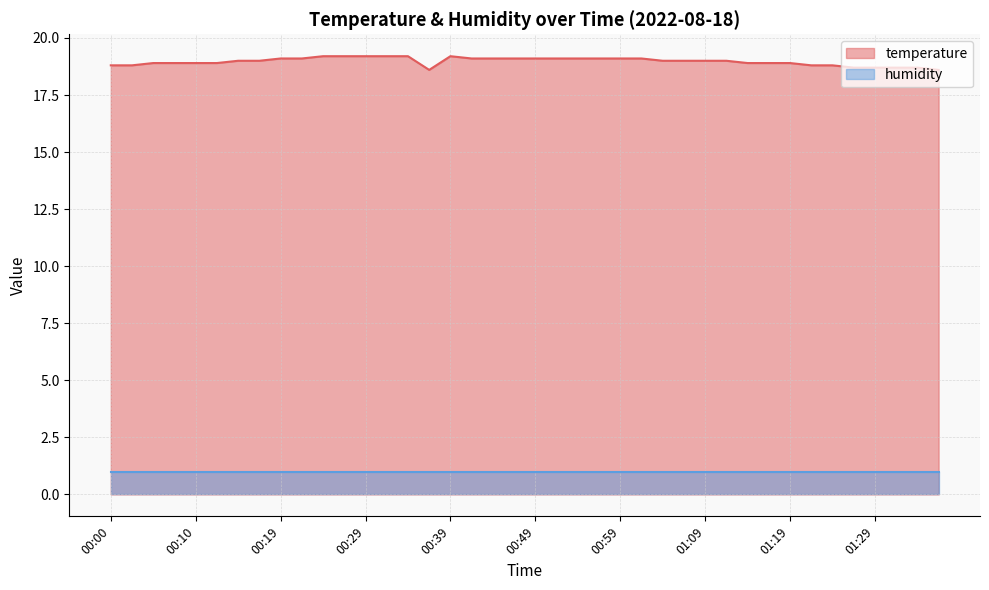

True or false: the data shows 9.5 at 01:01.

False